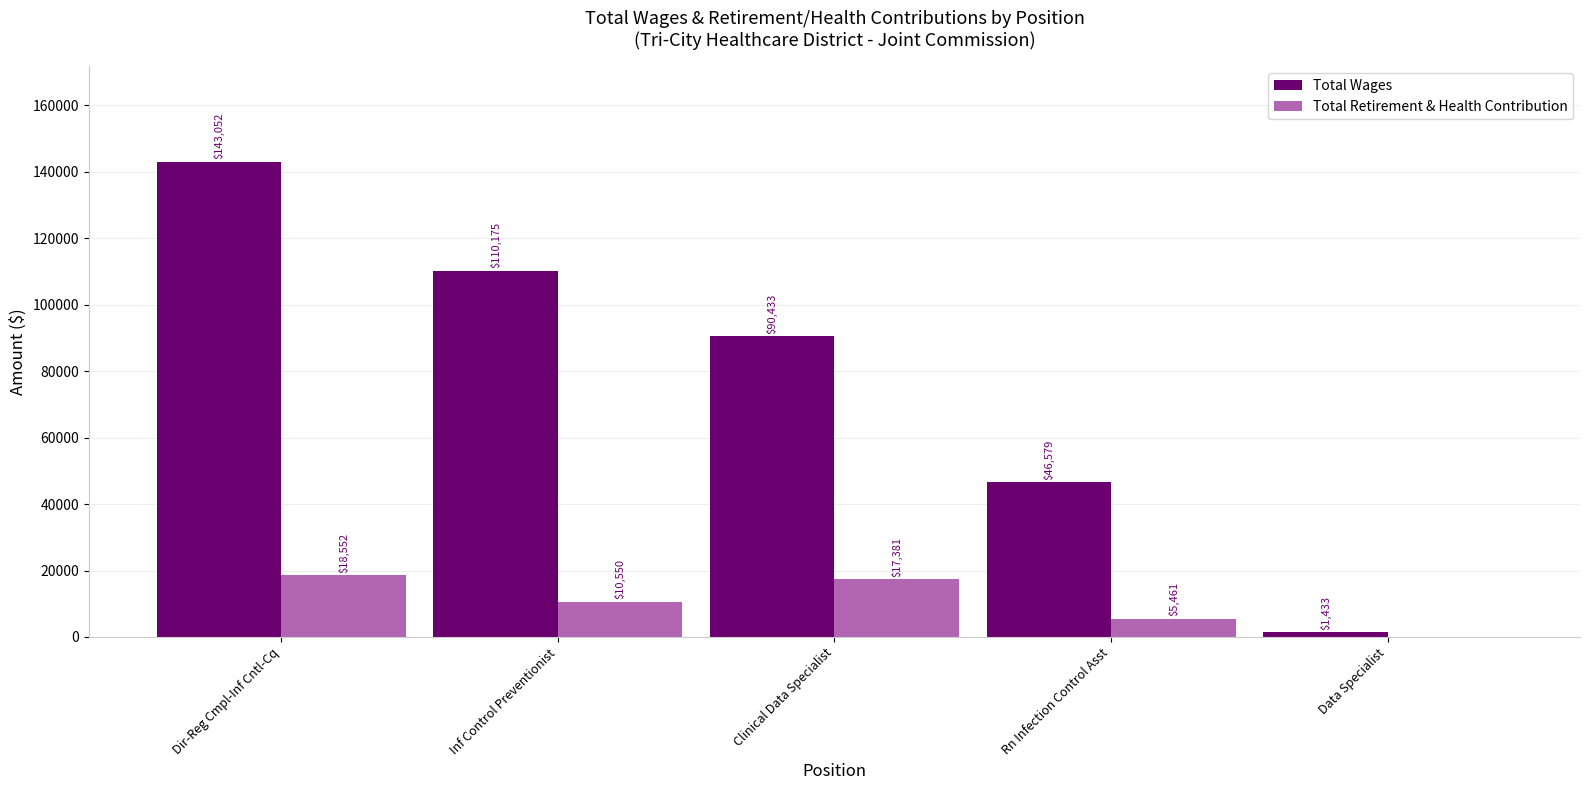

What is the sum of all Total Retirement & Health Contribution values?

51944